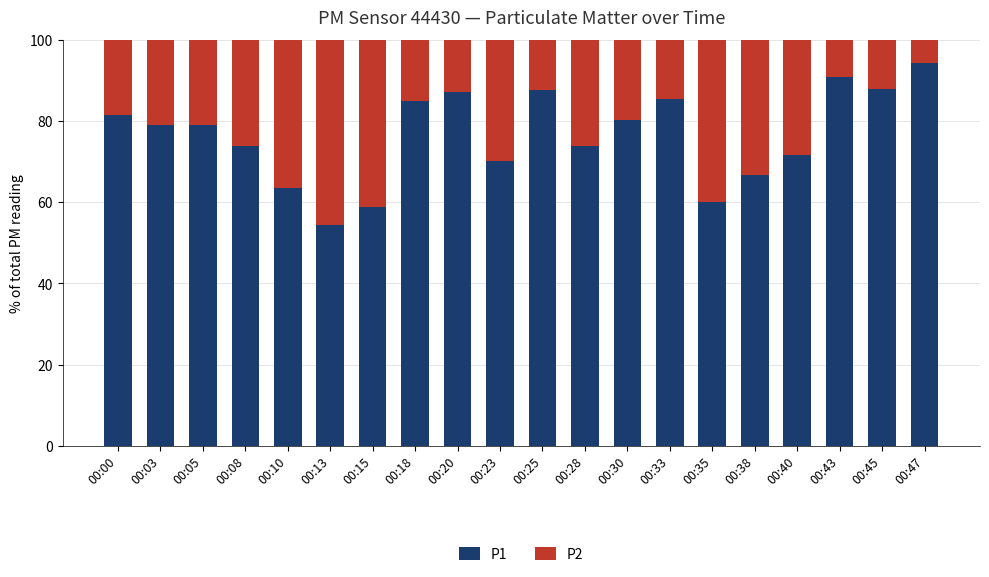

What is the sum of all P1 values?

1531.5